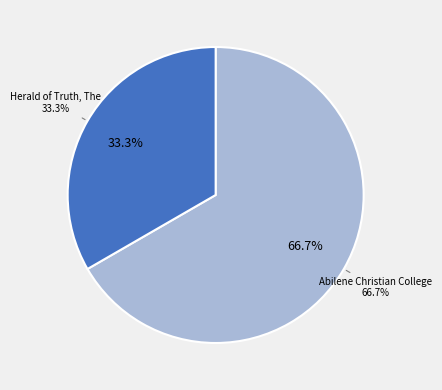

The Herald of Truth, The slice represents 33% of the pie. True or false?

True